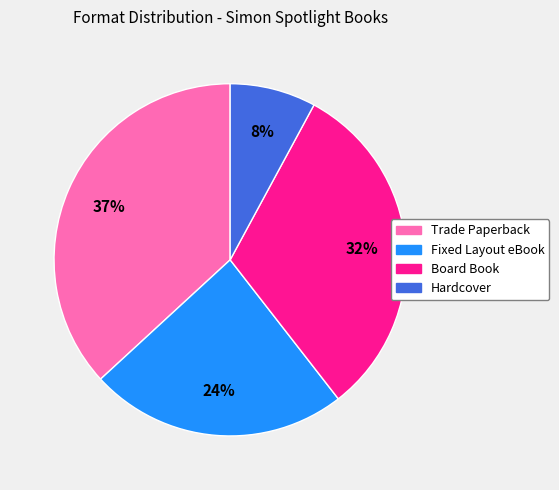

Which slice is the largest?

Trade Paperback